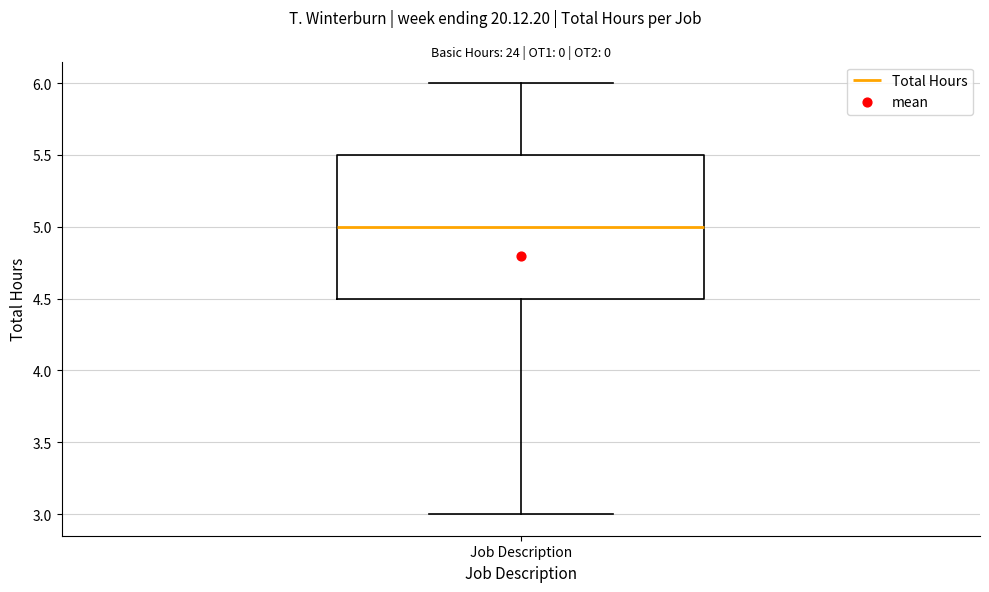

Where does the lower whisker of the box for Job Description end on the y-axis? The values are not printed on the chart, so give them approximately, as read against the axis.

3.0